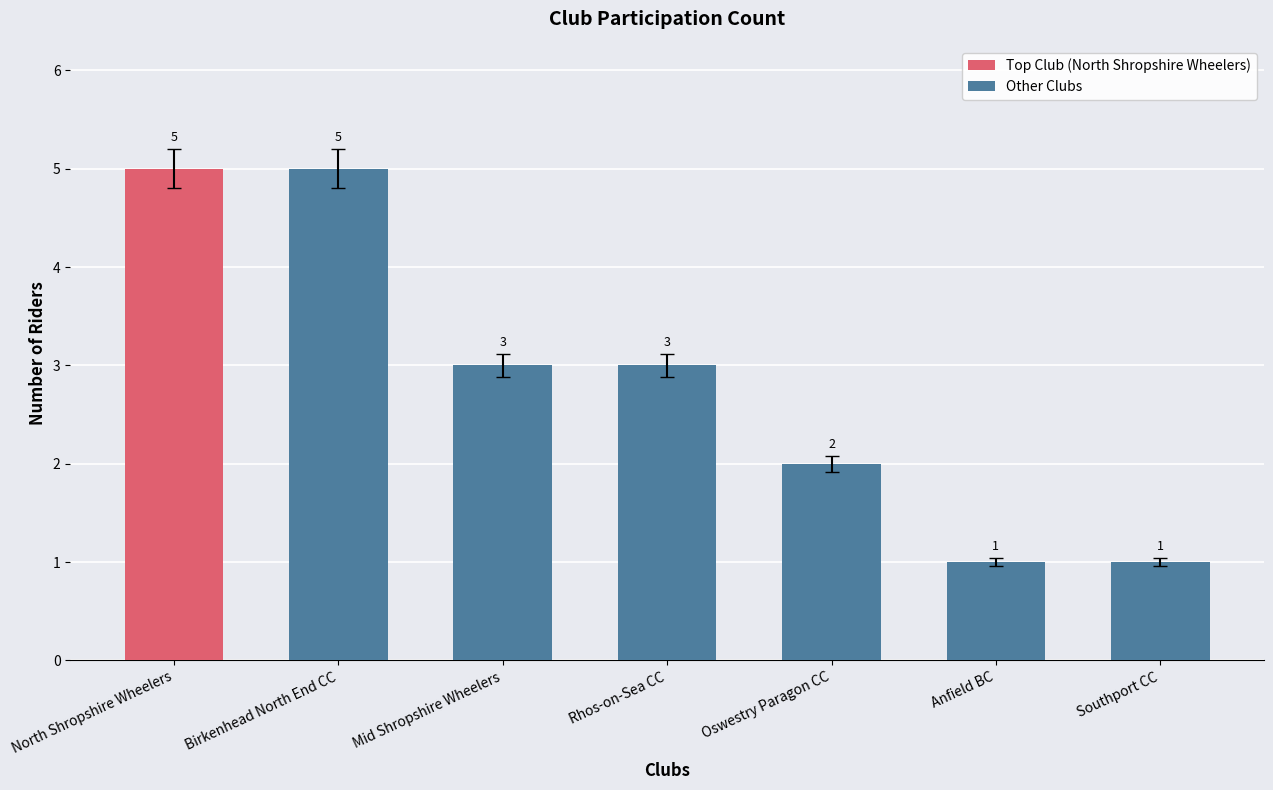

True or false: Other Clubs has a value of 3 at Birkenhead North End CC.

False